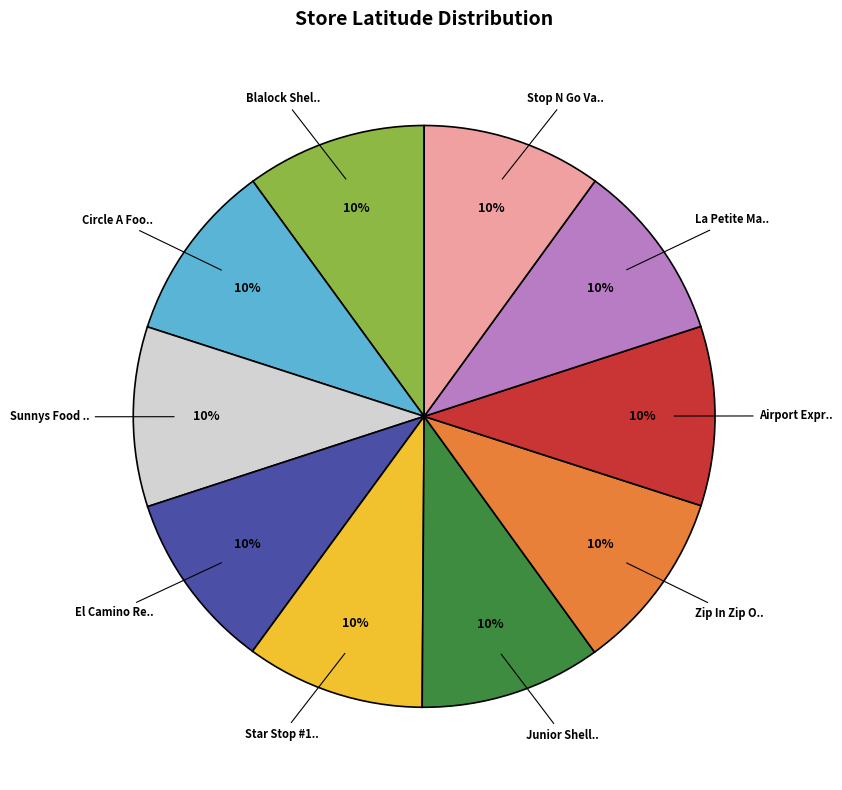

To the nearest percent, what is the average slice percentage?

10%